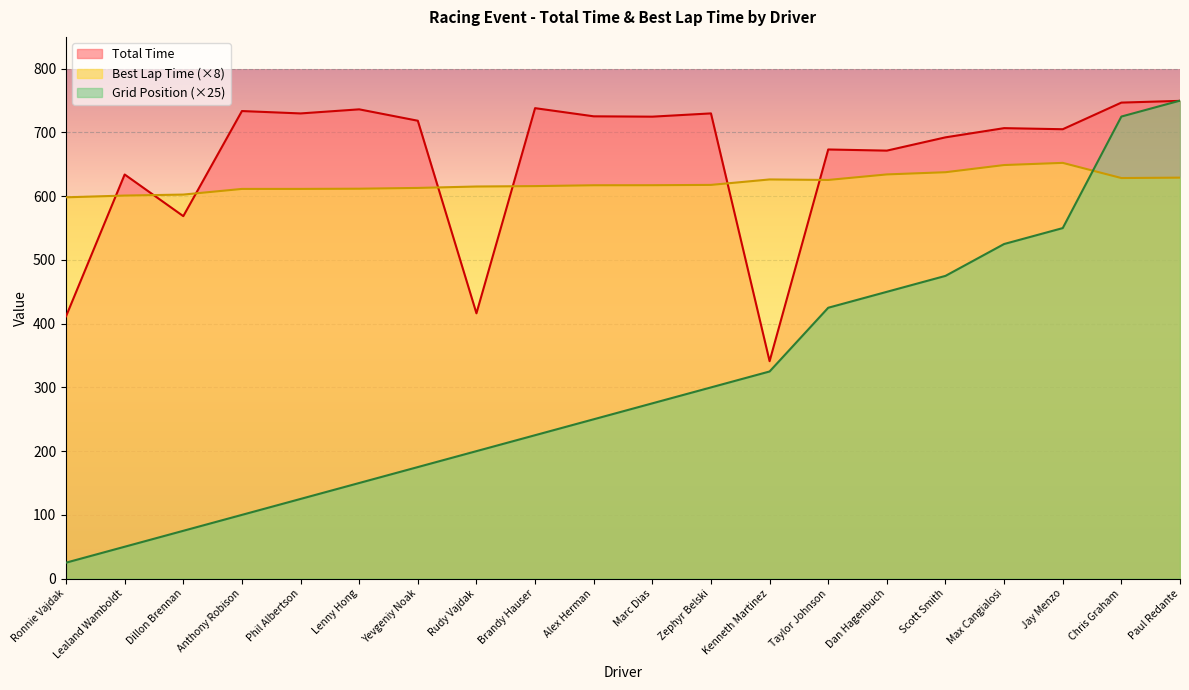

What is the sum of the Position values at Ronnie Vajdak and Rudy Vajdak?

225.0